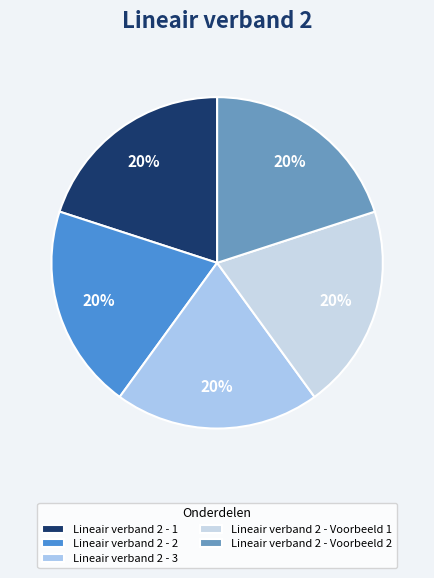

Count the number of slices in the pie.

5